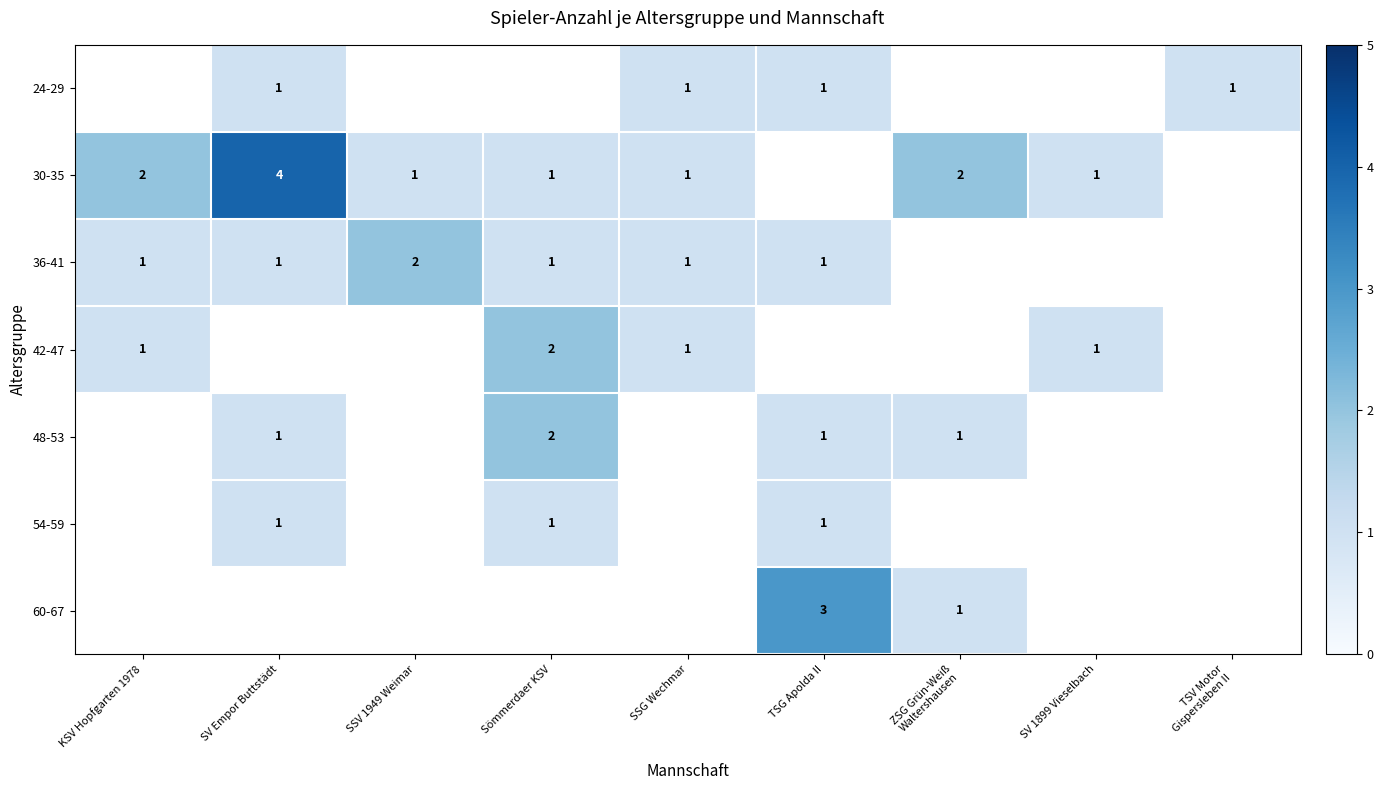

What is the smallest value displayed?

1.0